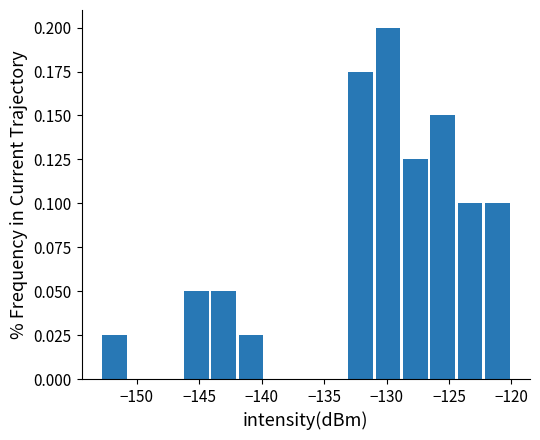

What is the height of the bar covering -153.0 to -150.5 on the x-axis? Neither the bar edges nor the heights are printed on the chart, so give them approximately, as read against the axes.

0.025